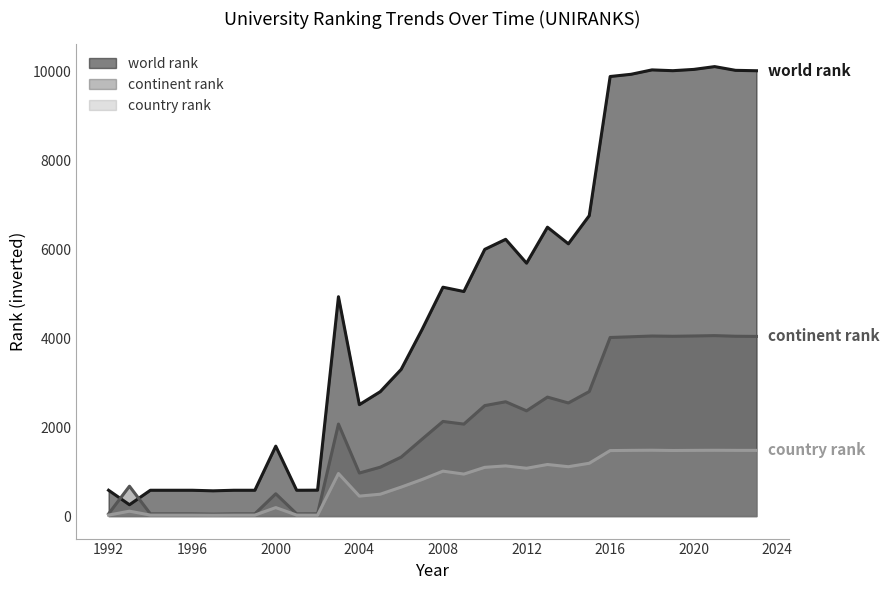

True or false: continent rank and country rank cross at least once.

False